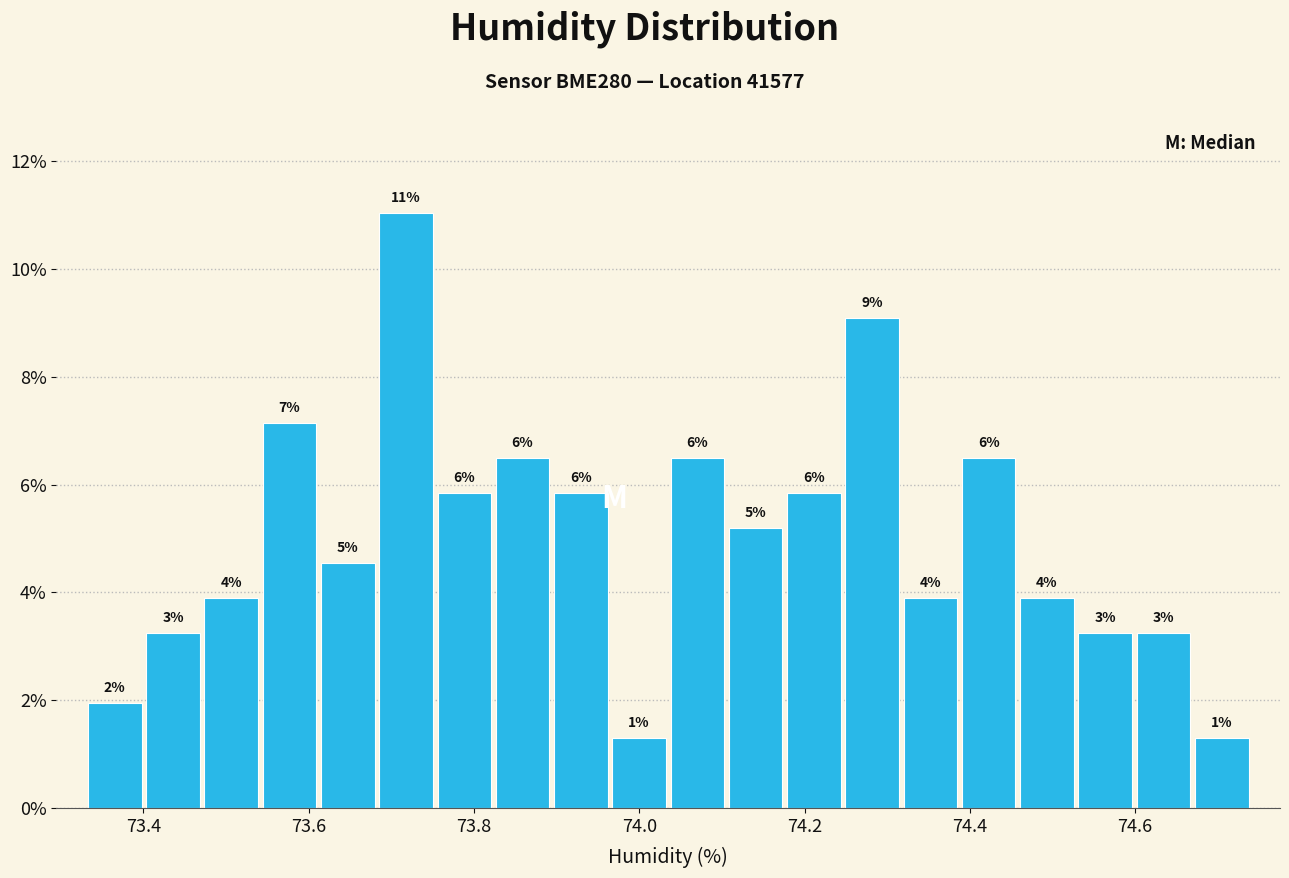

Read against the x-axis, roughly where is the centre of the tallest bar?

73.72